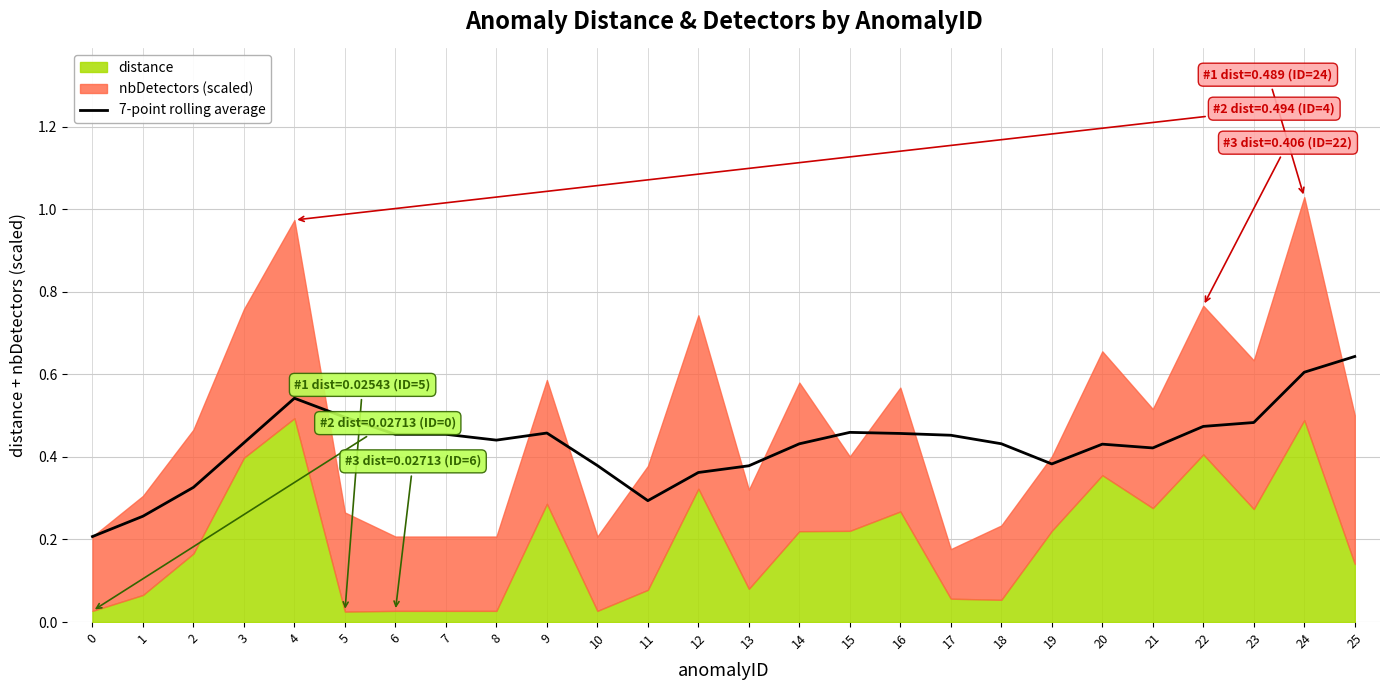

What is the value of the 1st point from the left?

0.2